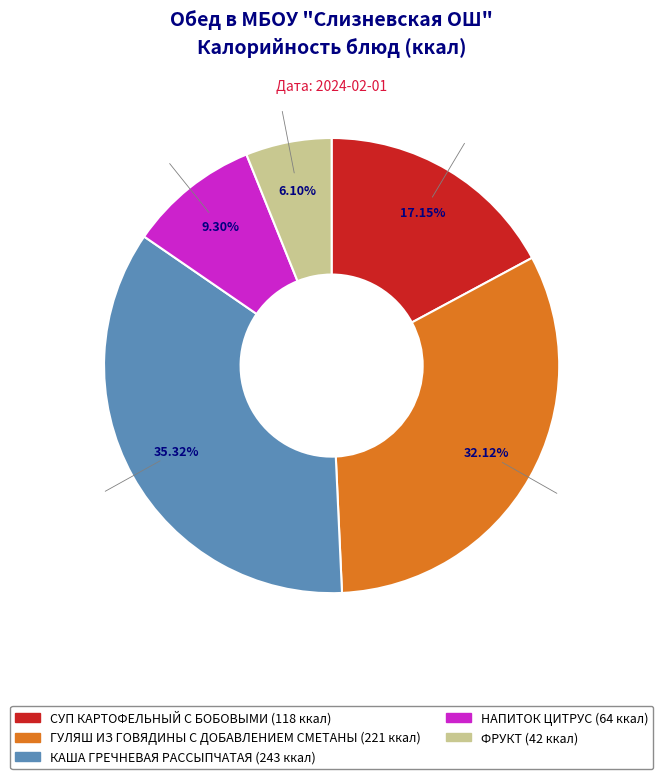

To the nearest percent, what is the average slice percentage?

20%